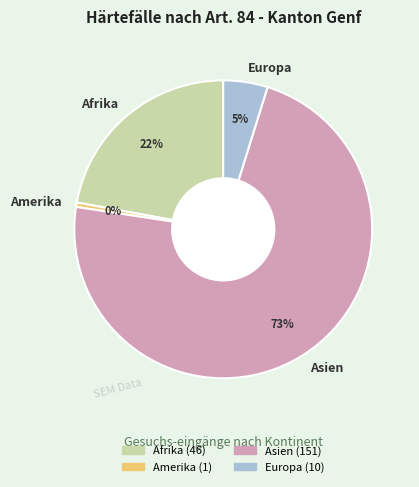

True or false: Afrika accounts for 22% of the total.

True